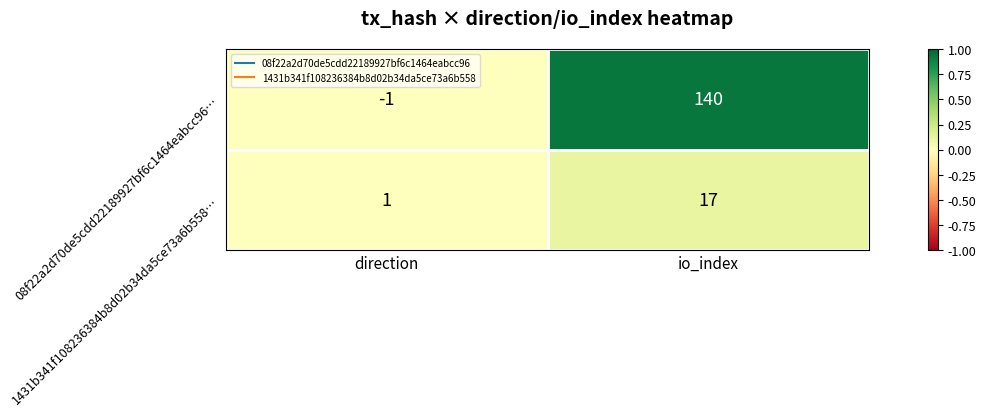

How many values in 08f22a2d70de5cdd22189927bf6c1464eabcc96… are below zero?

1